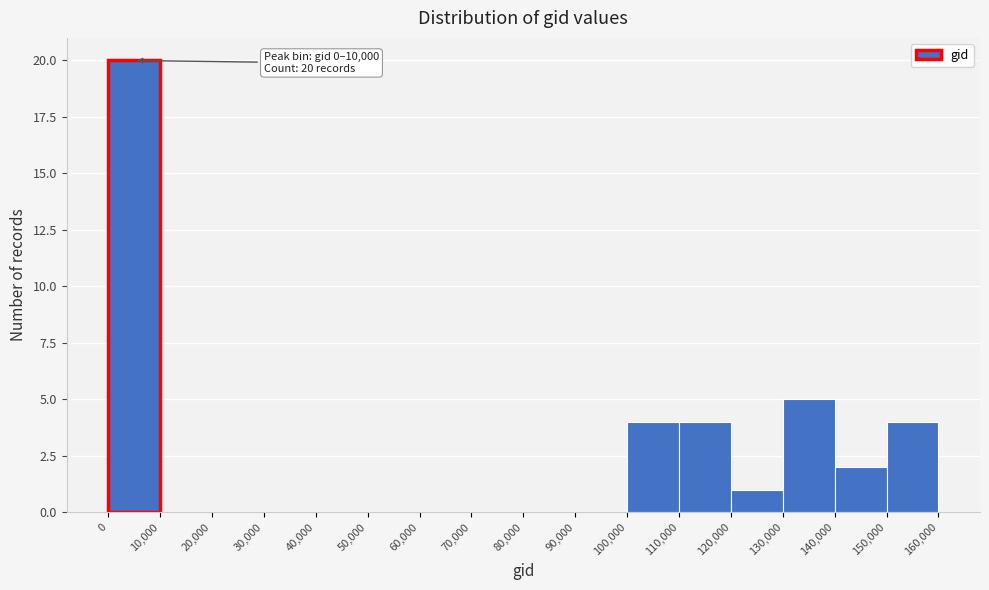

Which range on the x-axis has the tallest bar?

0 to 10,000